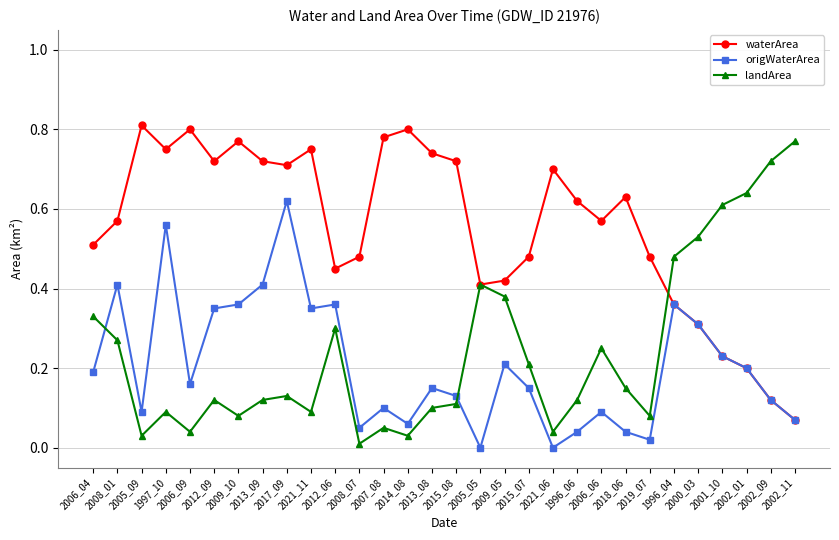

Rank the series by their maximum value, from lowest to highest.

origWaterArea, landArea, waterArea